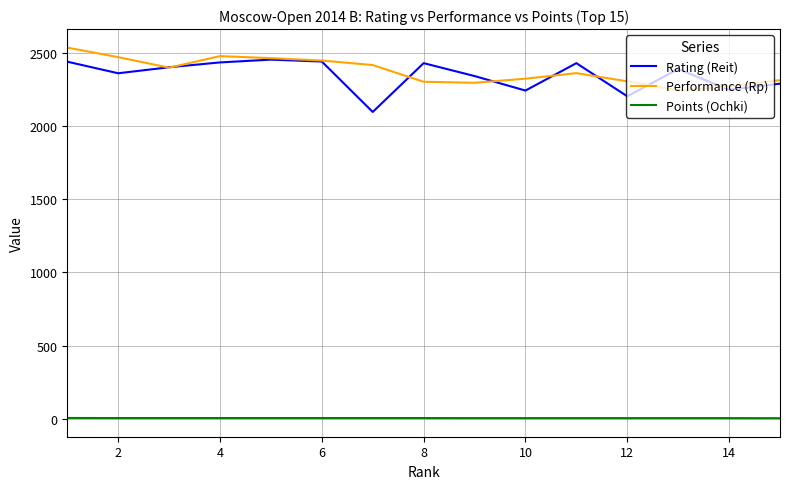

True or false: Points (Ochki) and Performance (Rp) cross at least once.

False